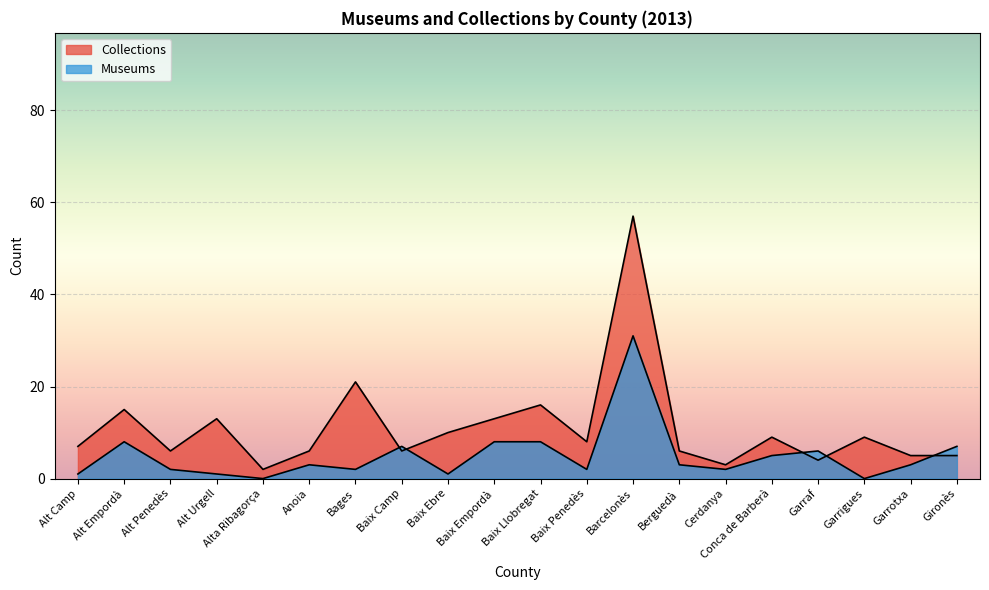

Which series ends up on top after the final intersection of Museums and Collections?

Museums